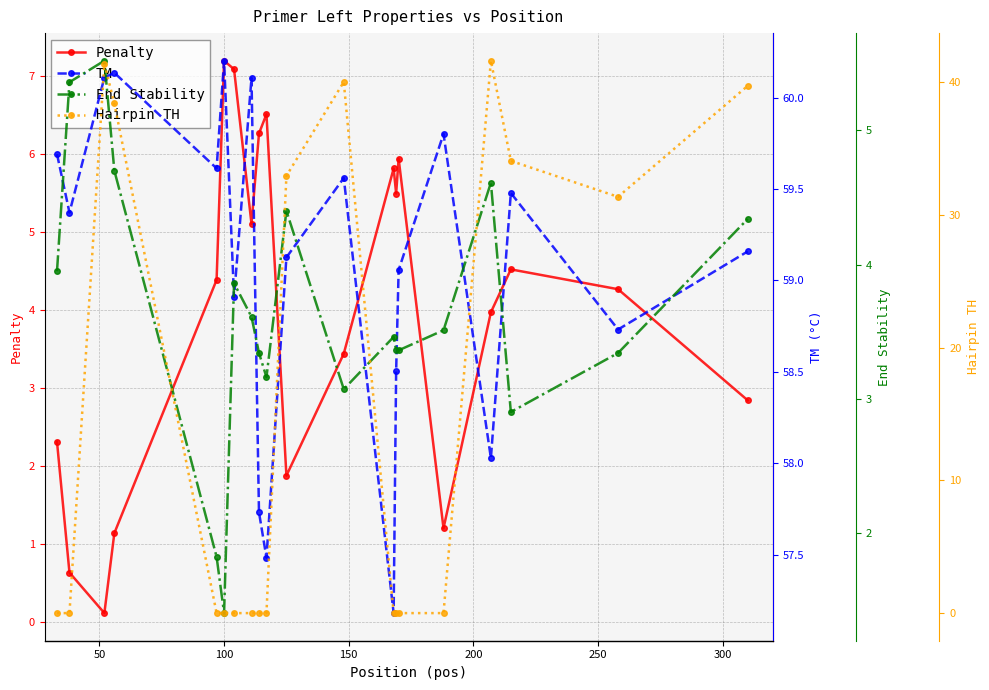

True or false: Penalty has more than 1 interior local peaks.

True